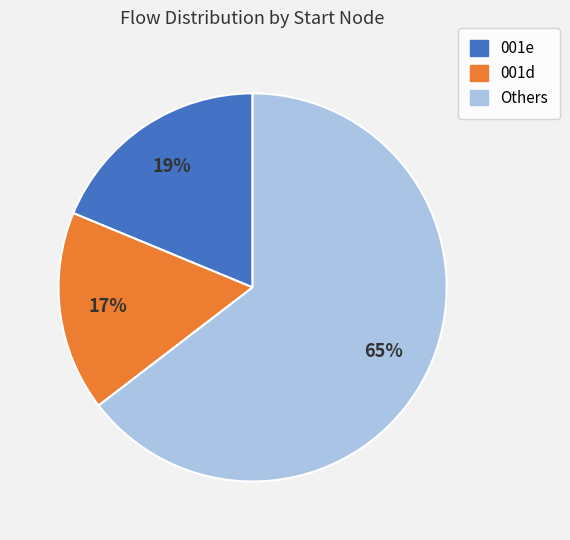

To the nearest percent, what is the average slice percentage?

33%